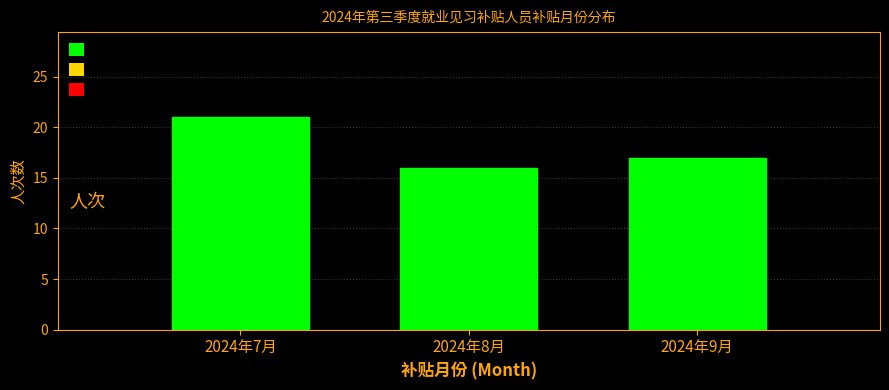

Reading left to right, extract all data points from this chart.

21	16	17